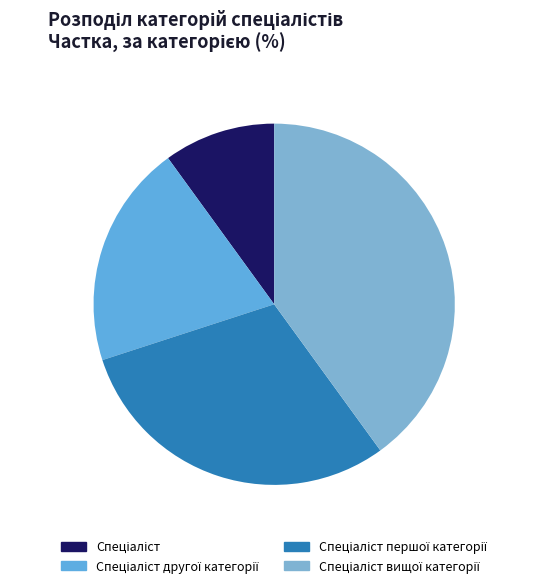

Count the number of slices in the pie.

4